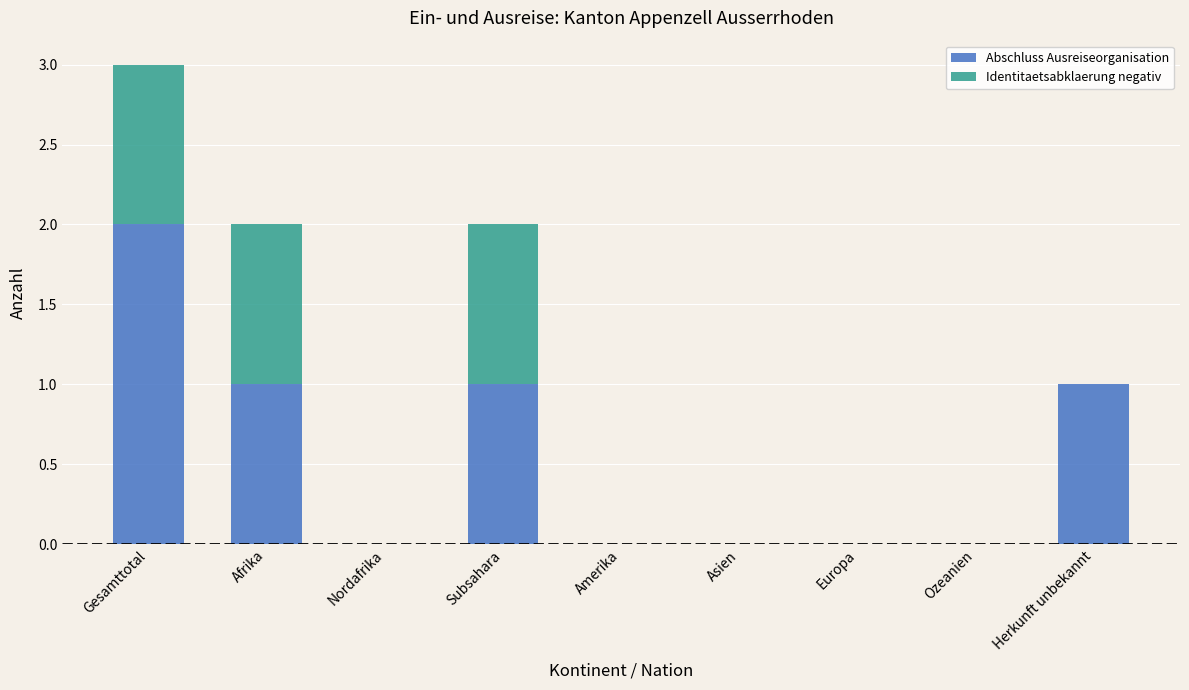

The value of Abschluss Ausreiseorganisation at Asien is 1. True or false?

False